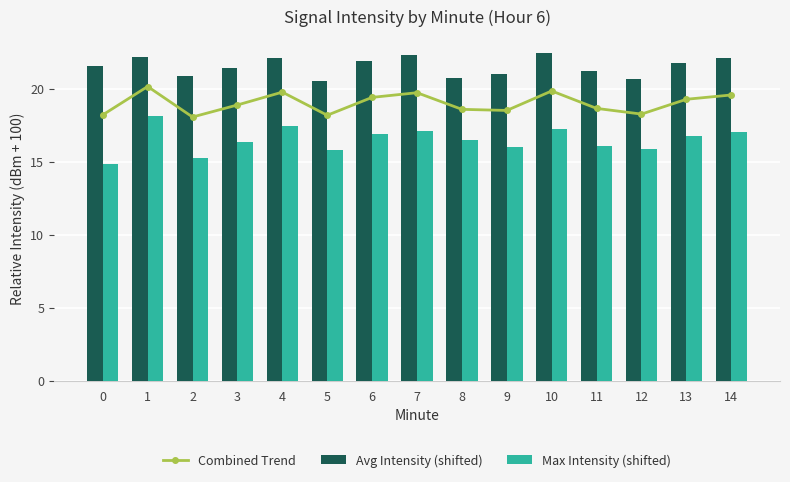

What is the value of the Avg Intensity (shifted) bar at the 13th from the left?

20.6